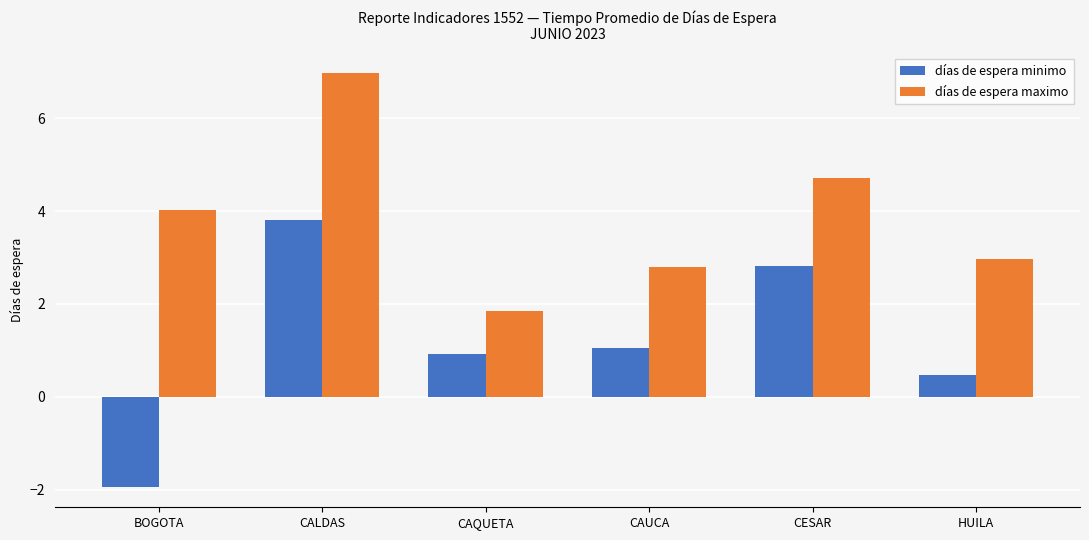

Which series changed the most between BOGOTA and CESAR?

días de espera minimo